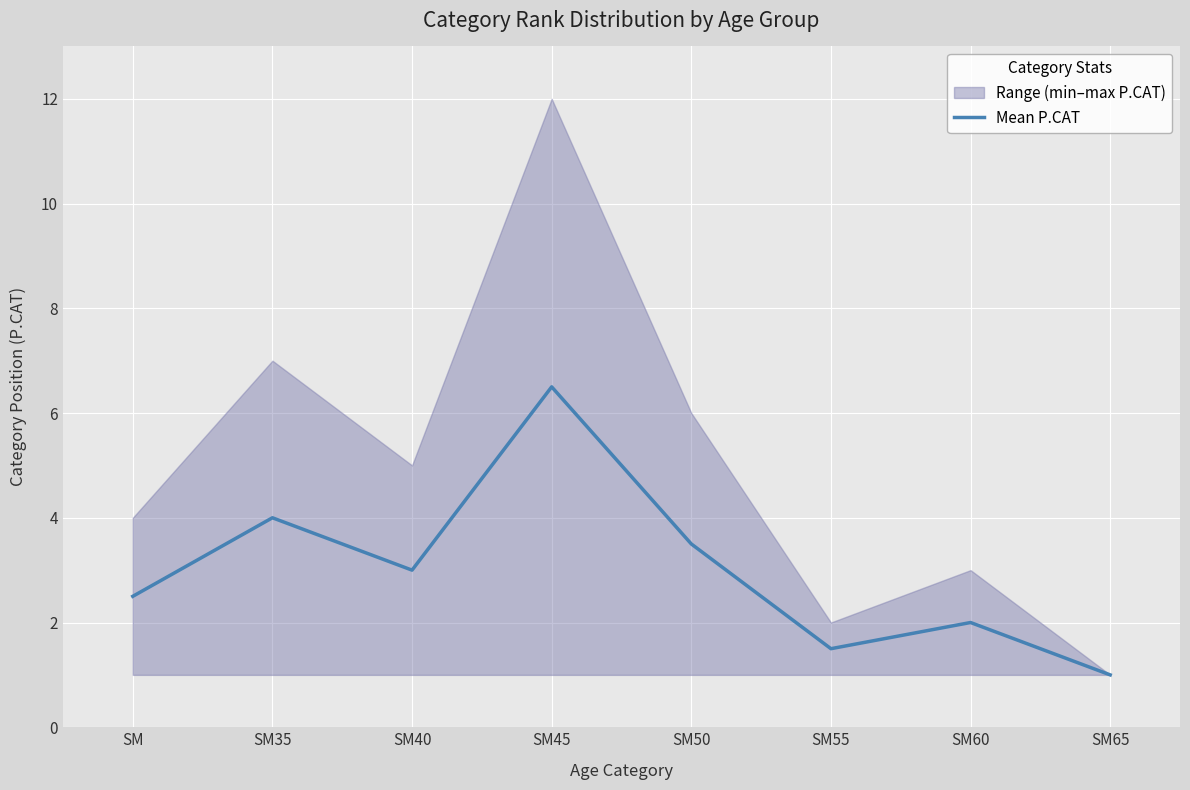

Rank the categories by value from lowest to highest.

SM65, SM55, SM60, SM, SM40, SM50, SM35, SM45